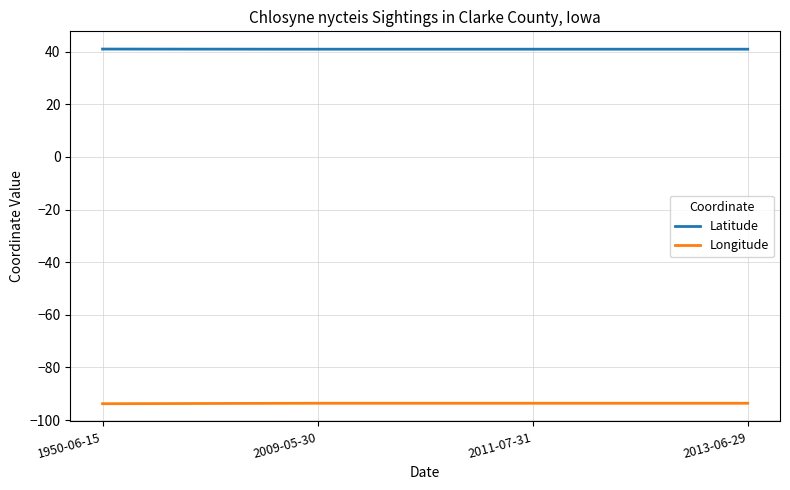

What position from the right is 1950-06-15?

4